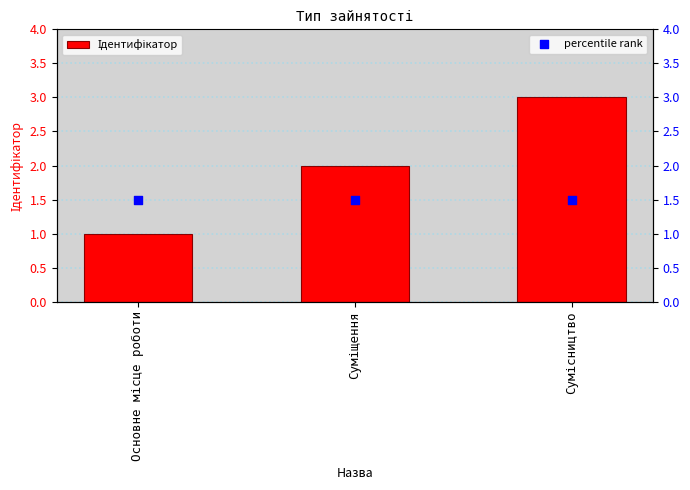

At how many categories does at least one series exceed 2?

1